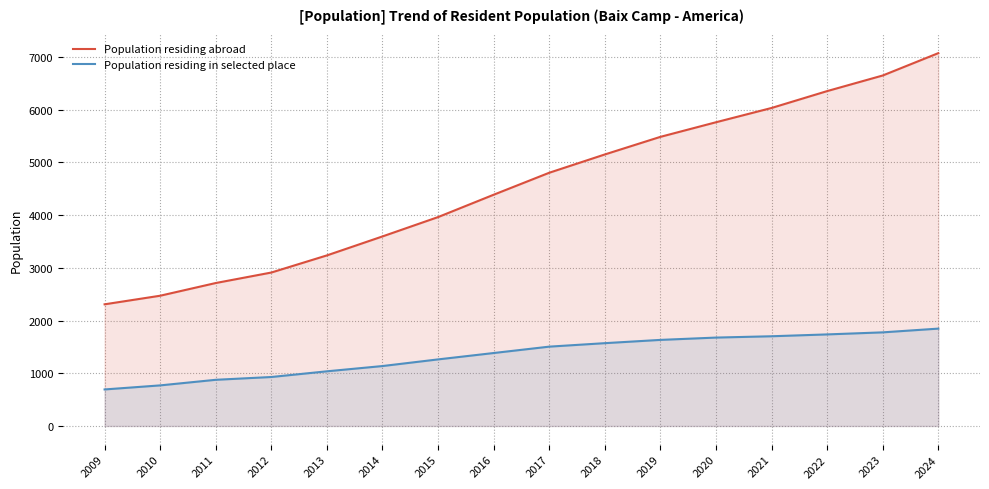

The Population residing abroad series shows 6777 at 2015. True or false?

False